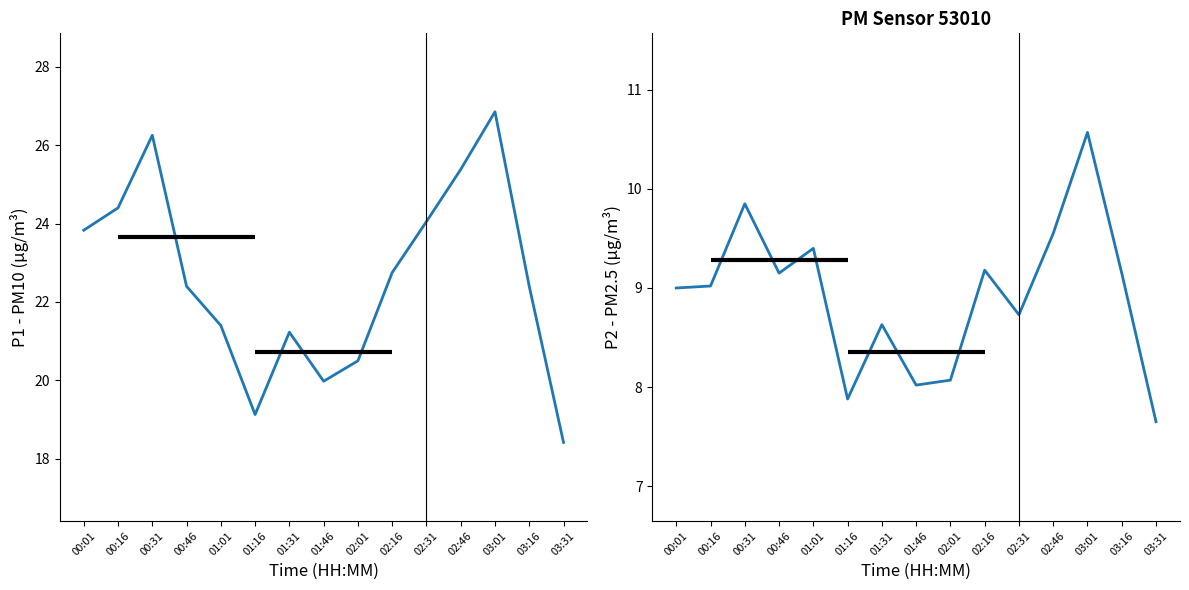

At which category does the chart reach its peak across all series?

03:01